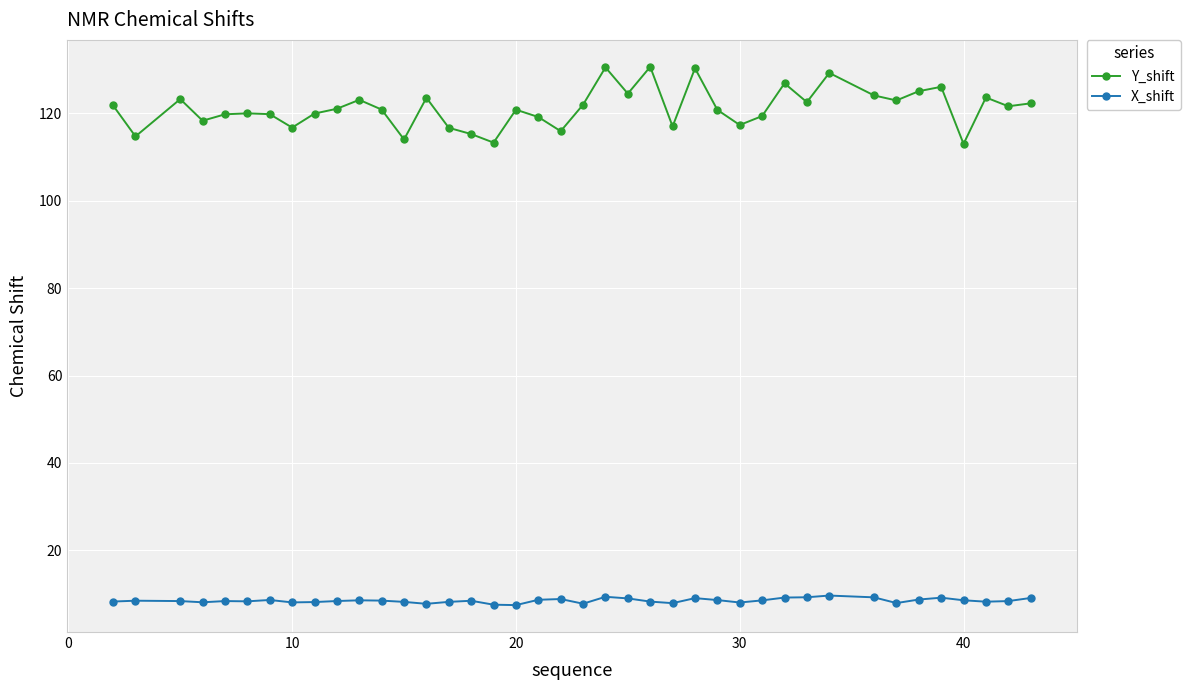

What is the value of the X_shift point at the 36th from the left?

9.2